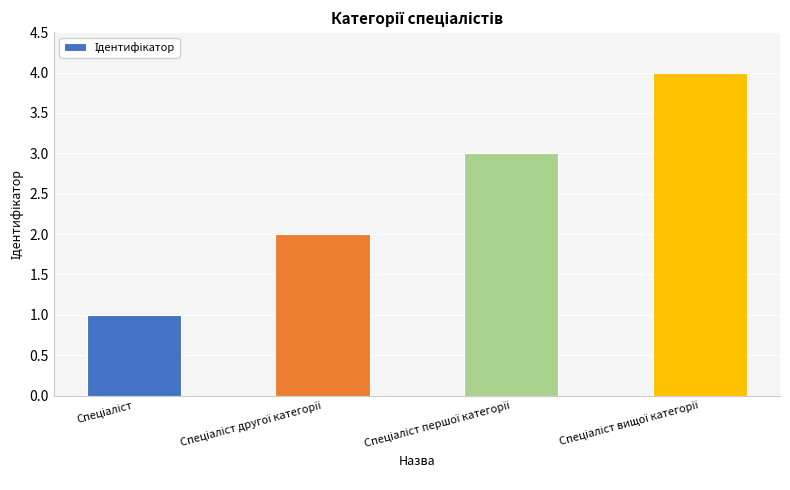

Reading left to right, list all the values displayed in this chart.

1	2	3	4